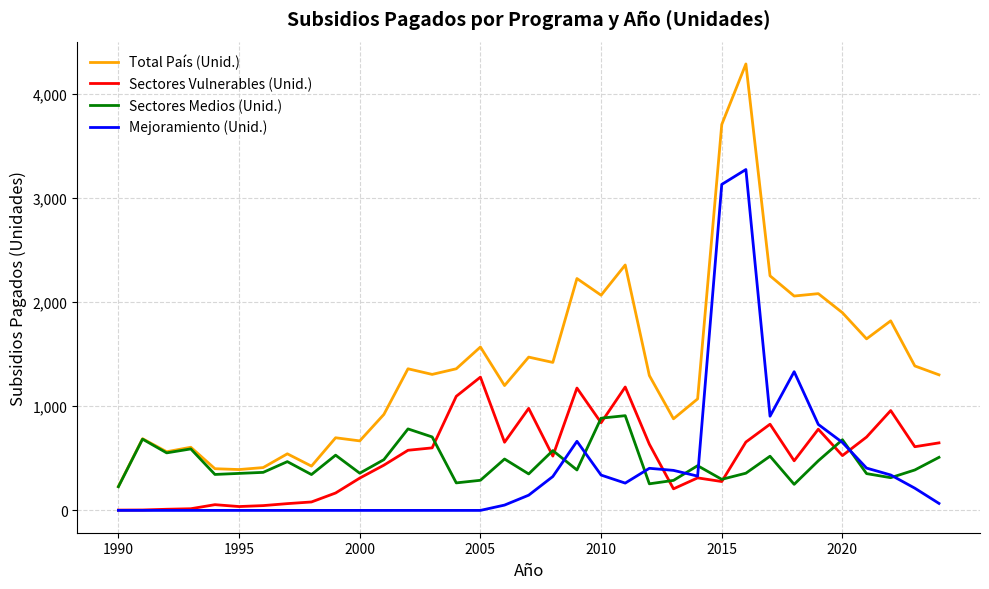

What is the sum of all Mejoramiento (Unid.) values?

14040